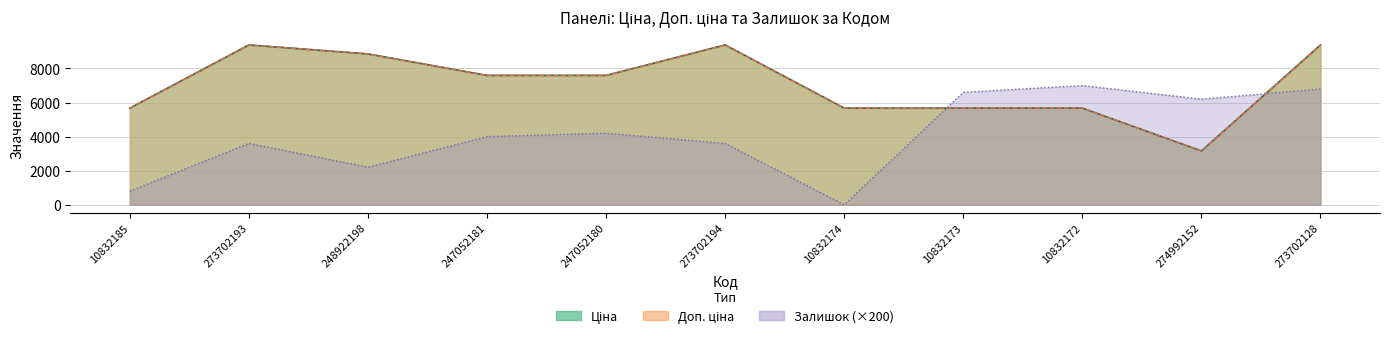

What is the difference between the highest and lowest values at 273702193?

5784.0